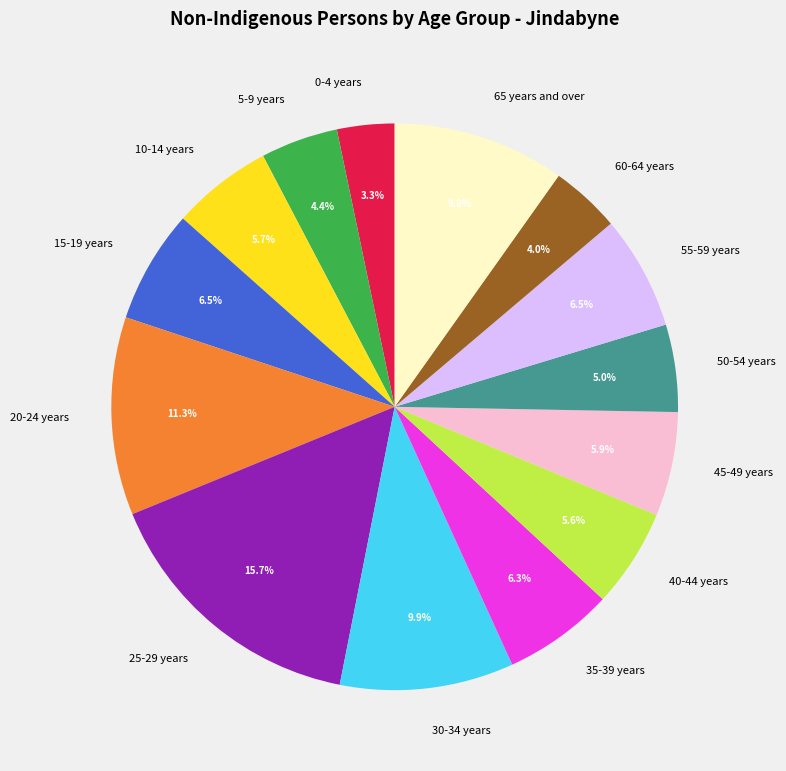

What is the total percentage of 50-54 years and 45-49 years?

10.9%